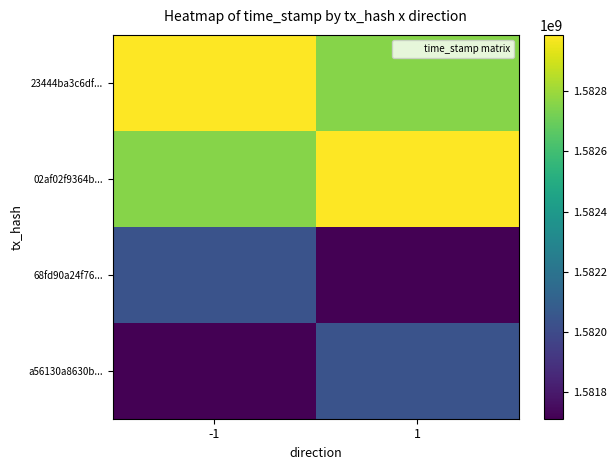

Rank the series at 1 from highest to lowest value.

02af02f9364b..., 23444ba3c6df..., a56130a8630b..., 68fd90a24f76...